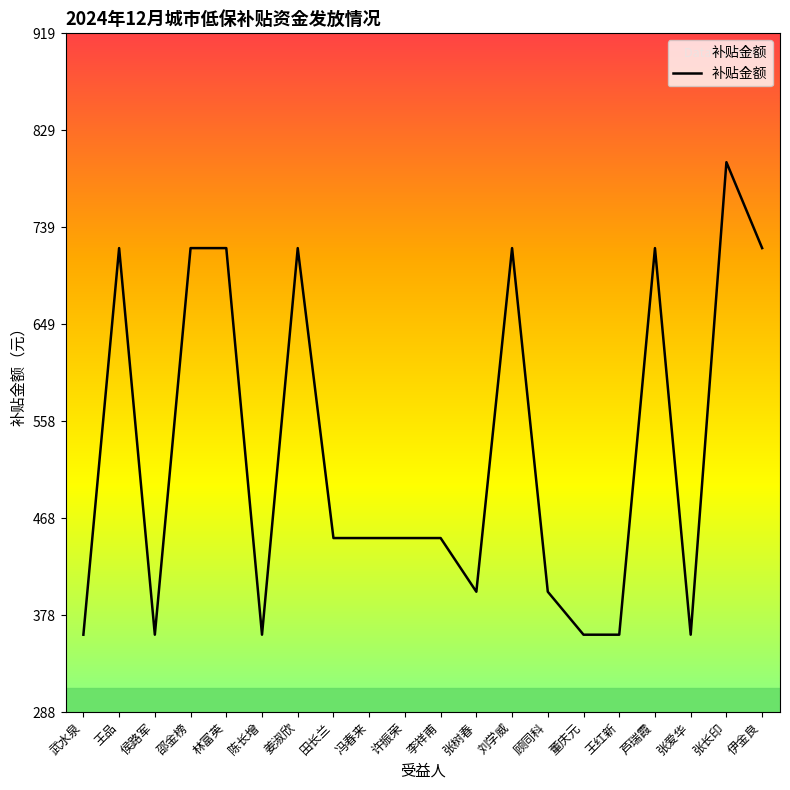

Between 邵金榜 and 张树春, which is larger?

邵金榜